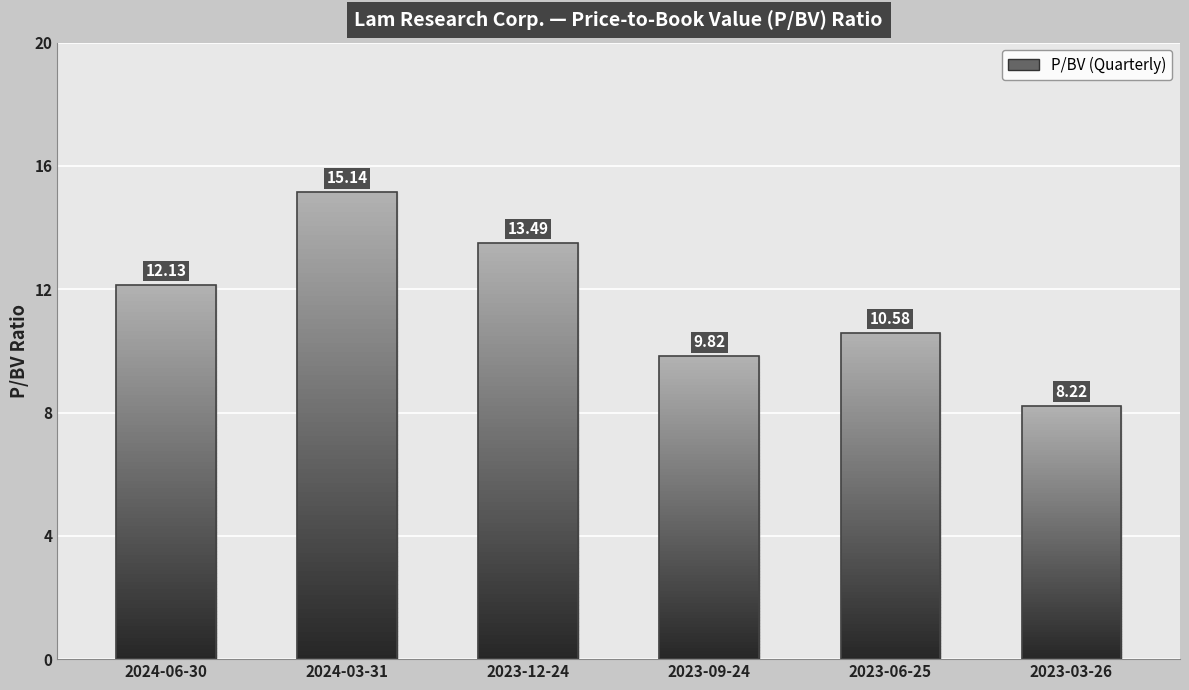

How many bars are there in total?

6